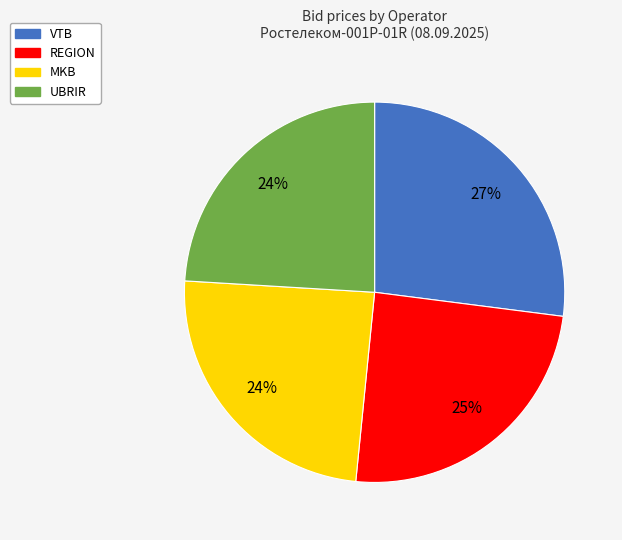

To the nearest percent, what is the difference between the VTB and REGION slice percentages?

2%